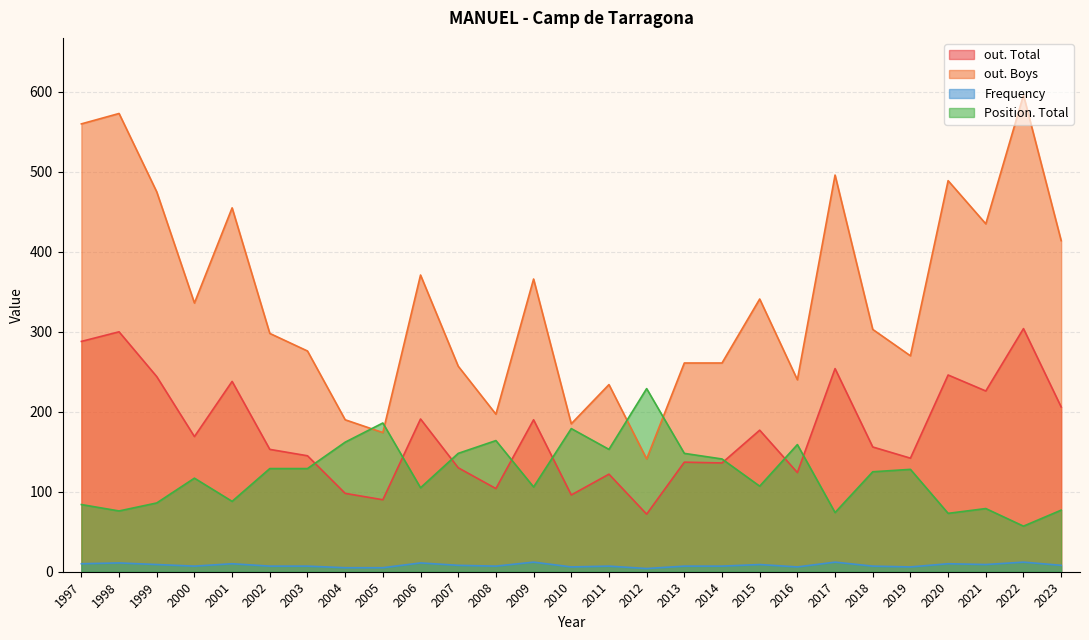

Where does the Frequency series first go above 7?

1997